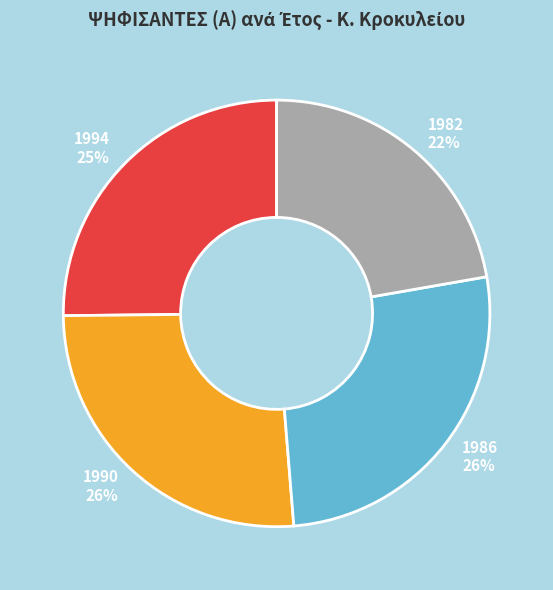

Is 1990 the majority of the pie?

No